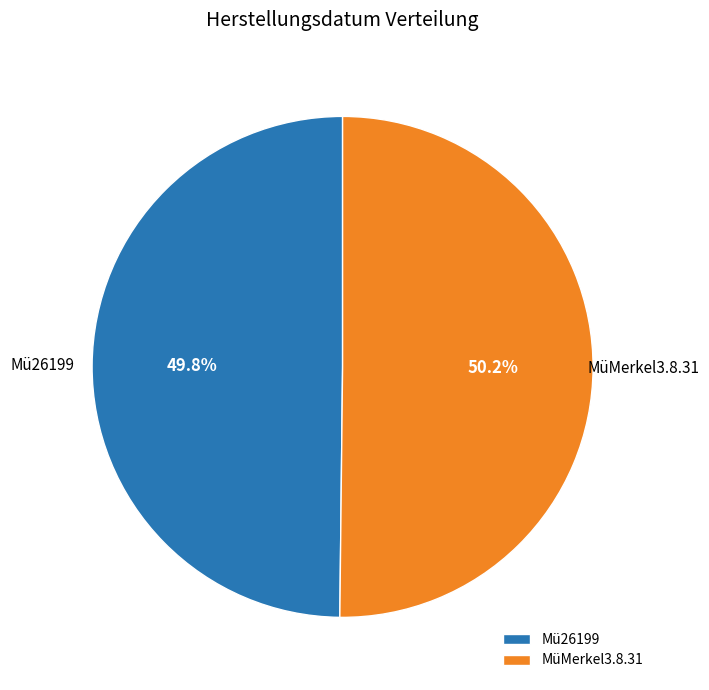

How much of the chart is everything except Mü26199?

50.2%